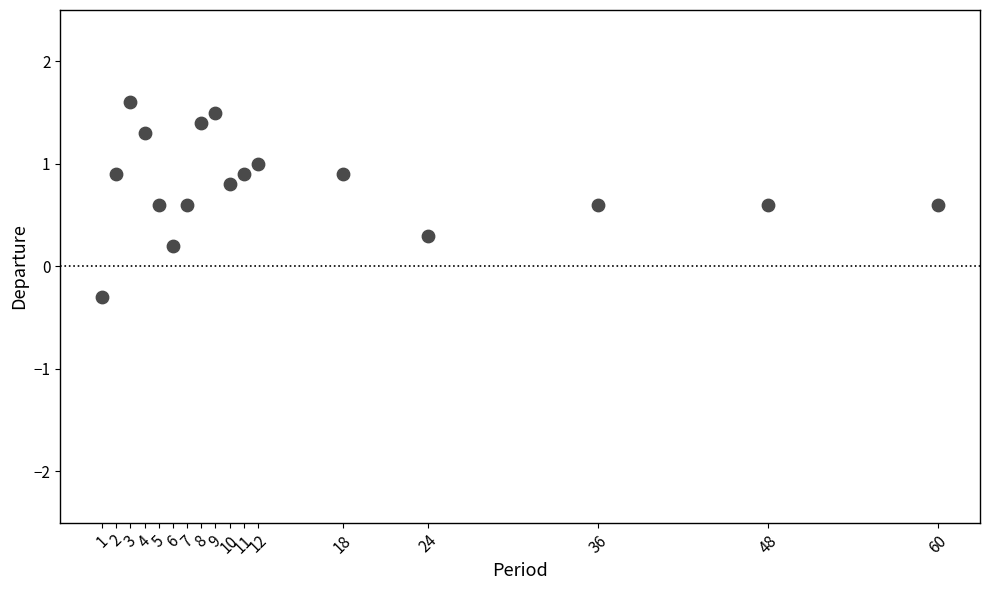

What is the range of X values (max minus min)?

59.0